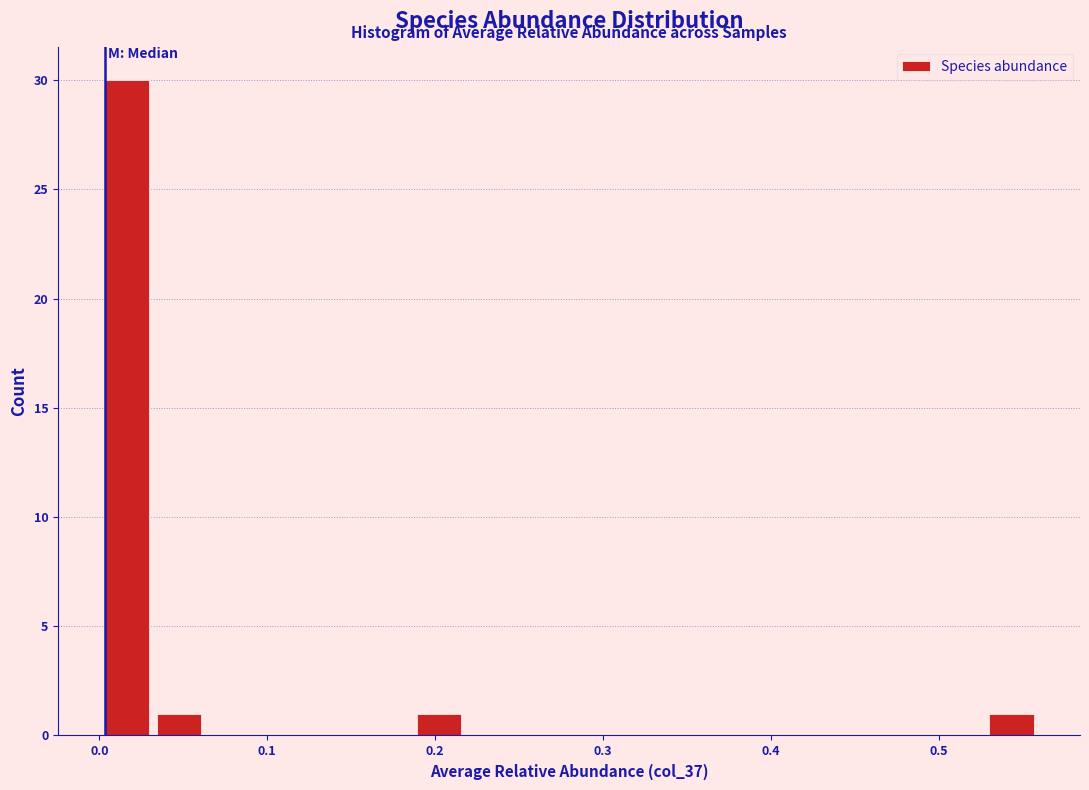

Around what value on the x-axis is the tallest bar? Give the approximate position of its centre, as read against the axis.

0.02